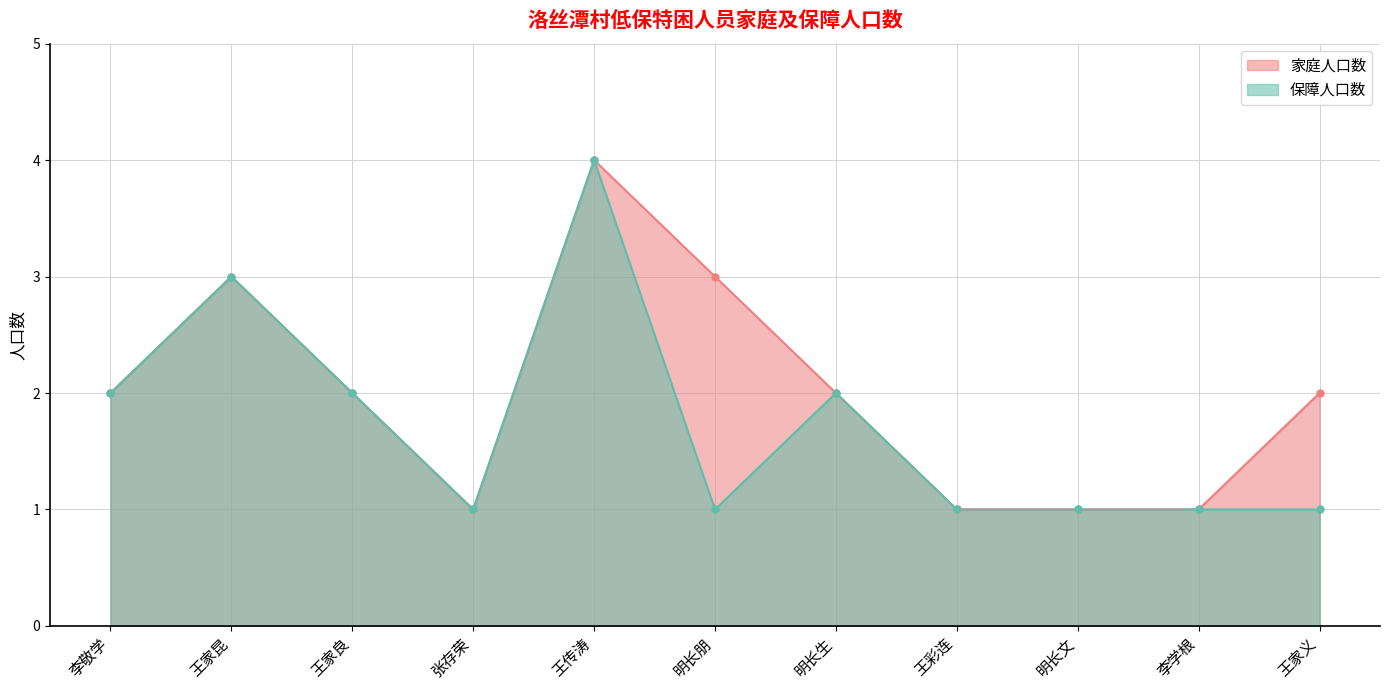

True or false: 家庭人口数 and 保障人口数 cross at least once.

False